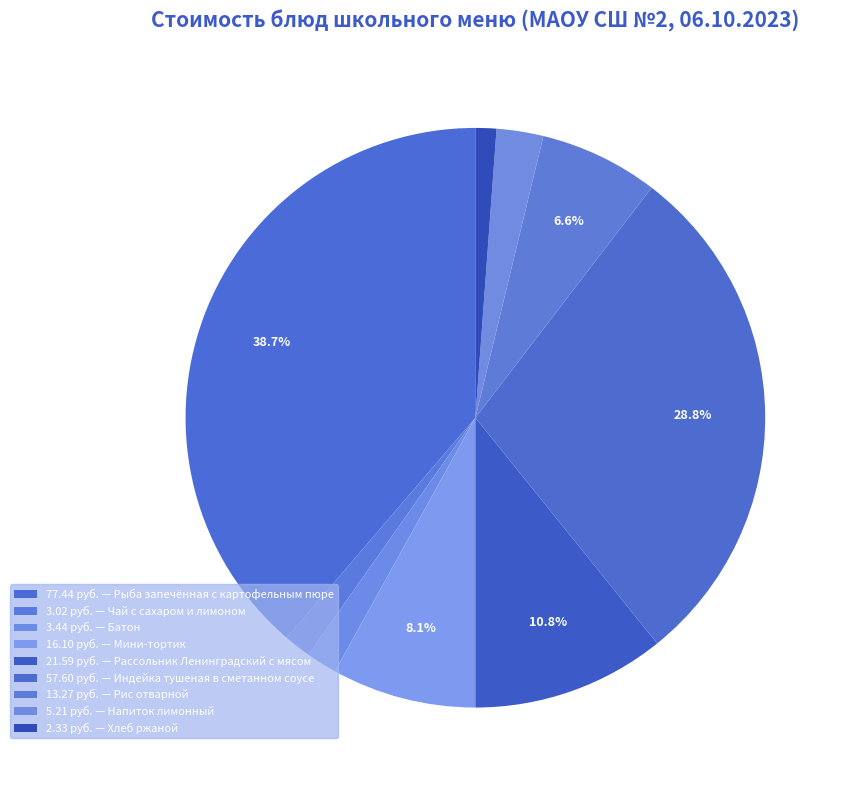

Is there any slice that represents more than half of the pie?

No